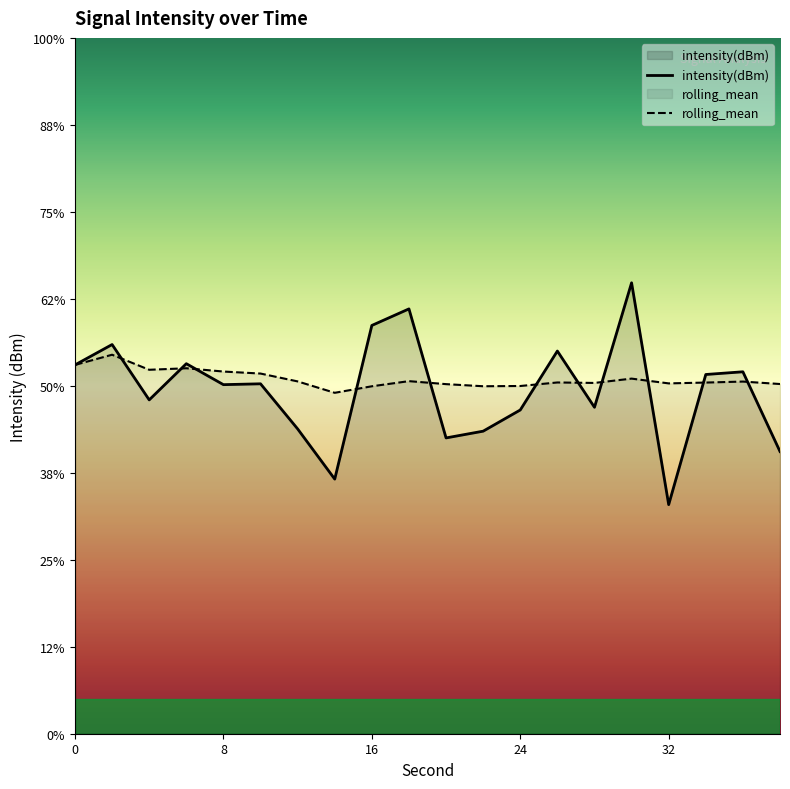

True or false: intensity(dBm) has more than 1 interior local peaks.

True